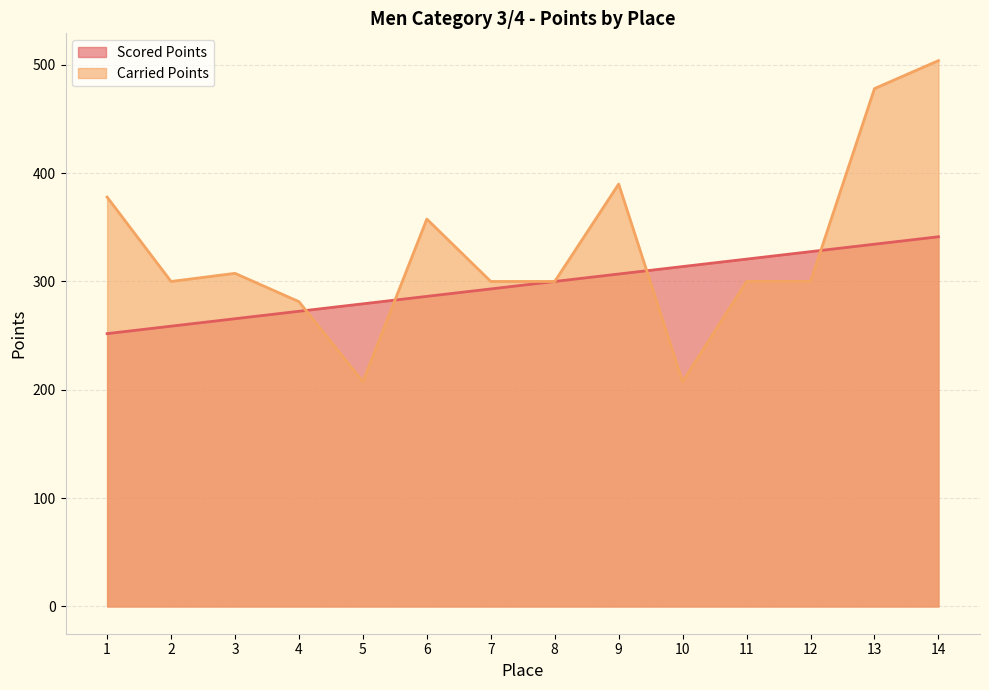

Which series has the largest range (max minus min)?

Carried Points